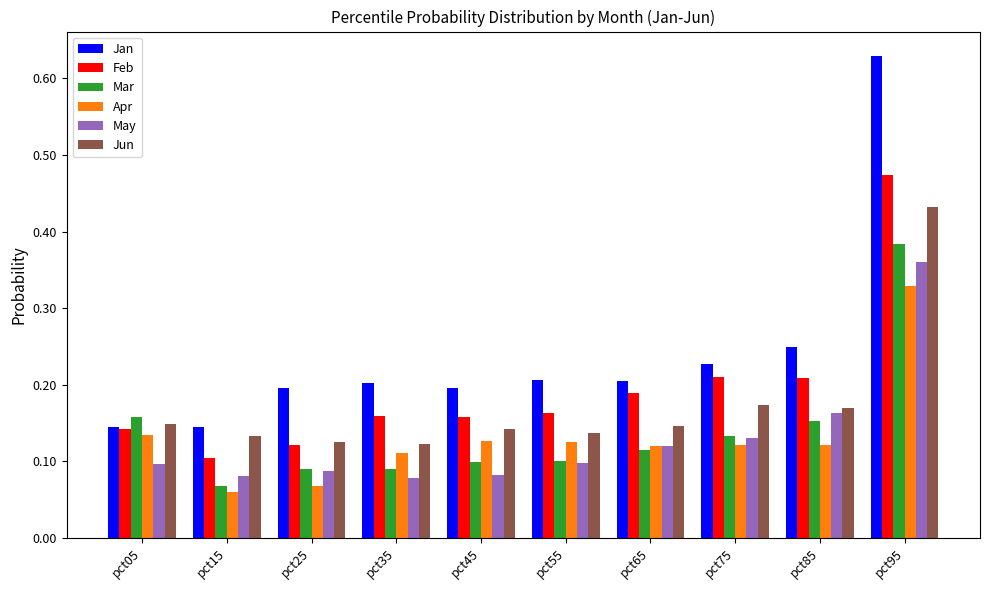

Which category has the highest value across all series?

pct95